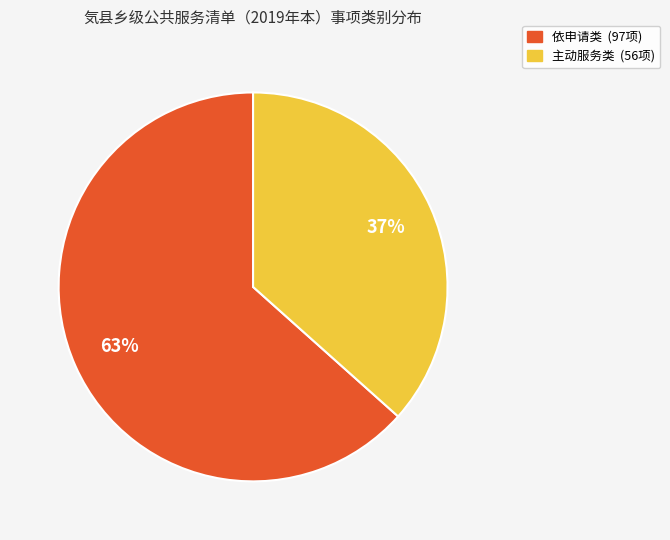

What percentage is the 依申请类 slice, to the nearest percent?

63%